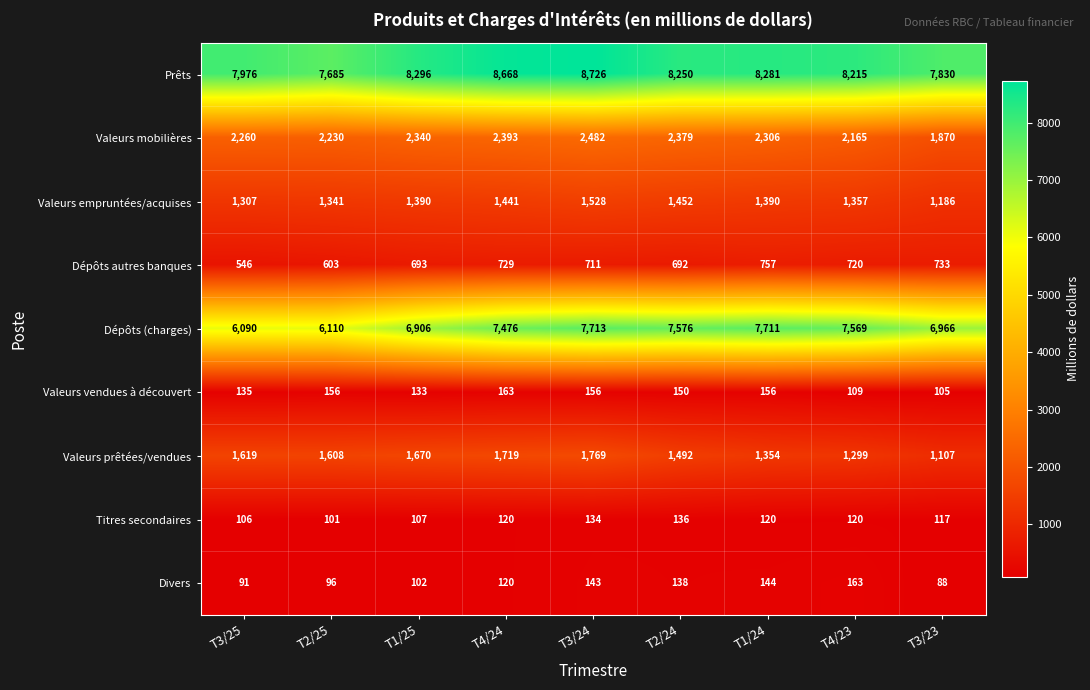

What is the total value across all series at T4/23?

21717